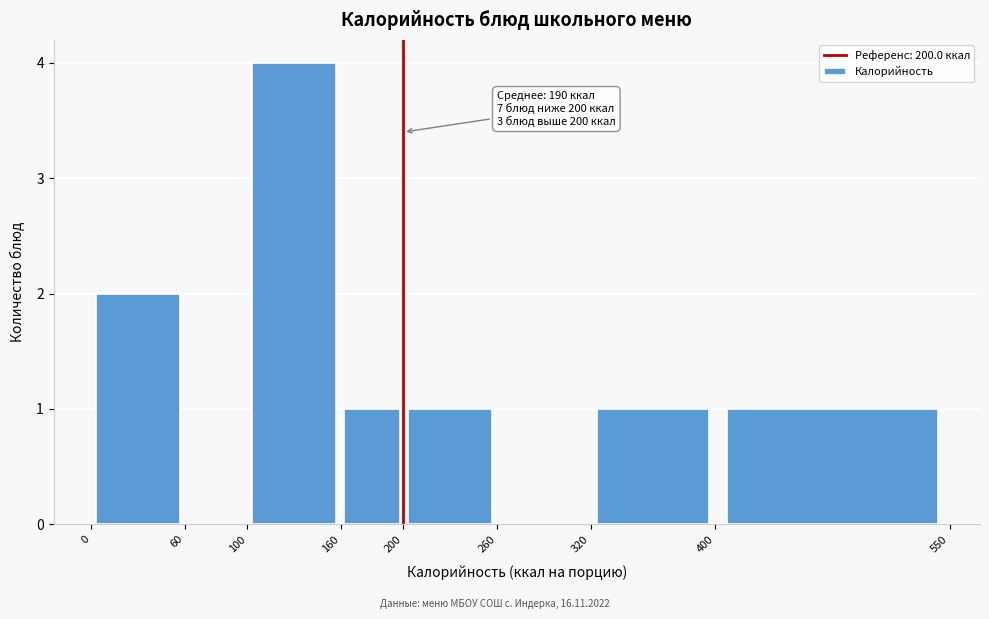

Over which range of the x-axis is the bar tallest?

100 to 160